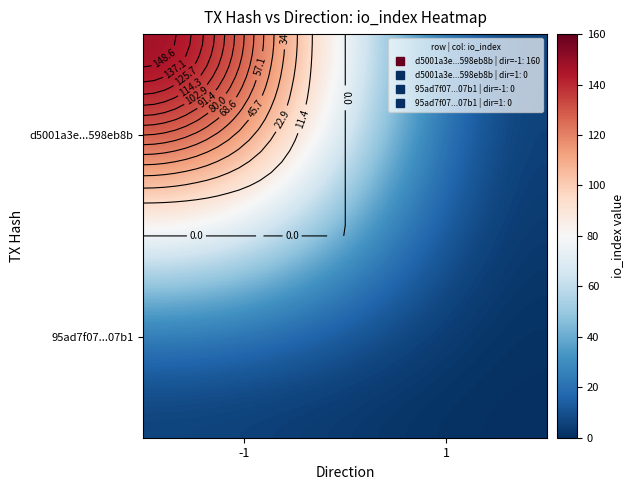

Which category has the highest value across all series?

-1